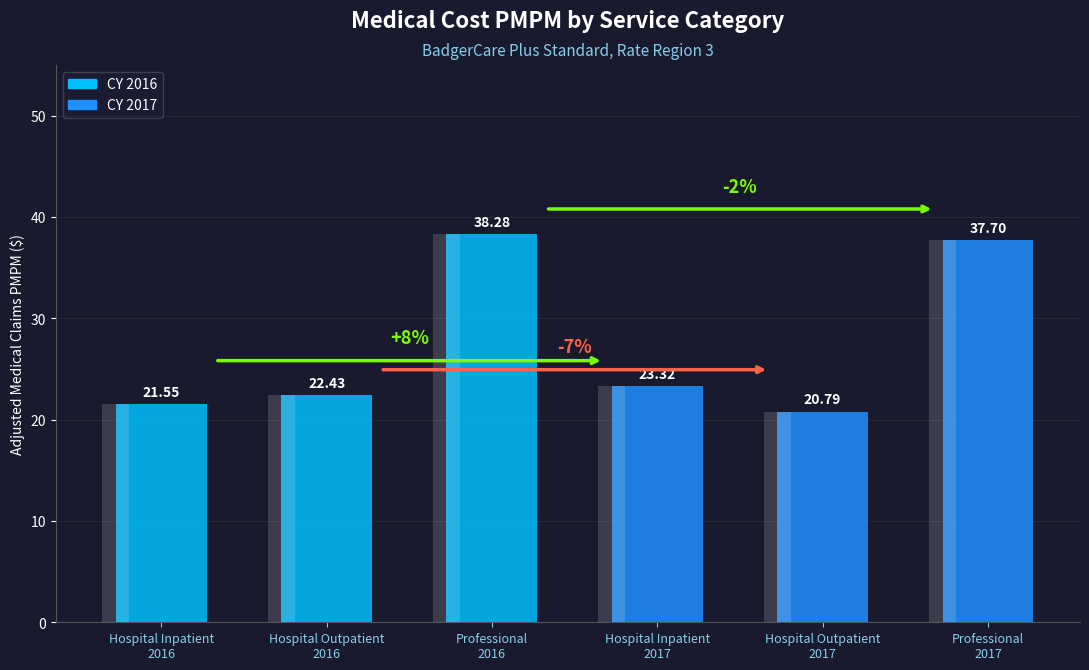

What is the maximum value shown in the chart?

38.3